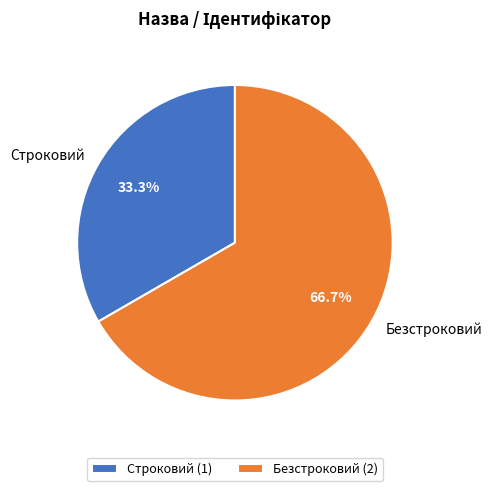

Between Безстроковий and Строковий, which is larger?

Безстроковий